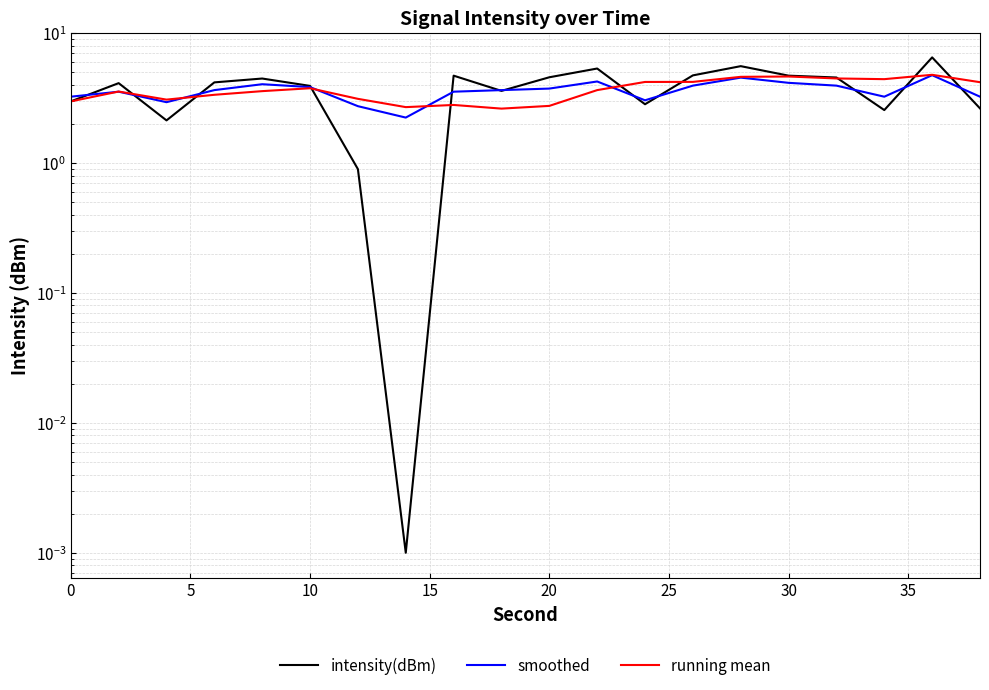

What is the value of the intensity(dBm) point at the 9th from the left?

4.7